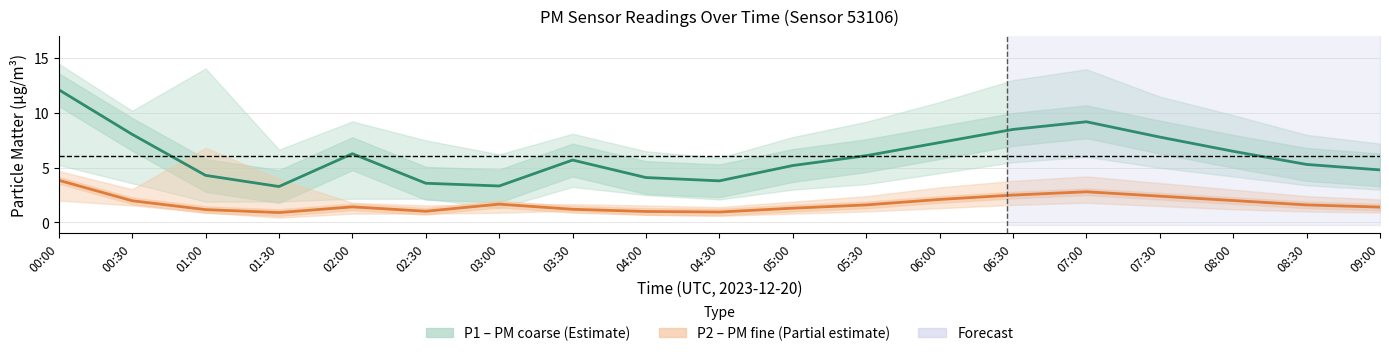

Between 03:00 and 04:00, which is larger?

04:00